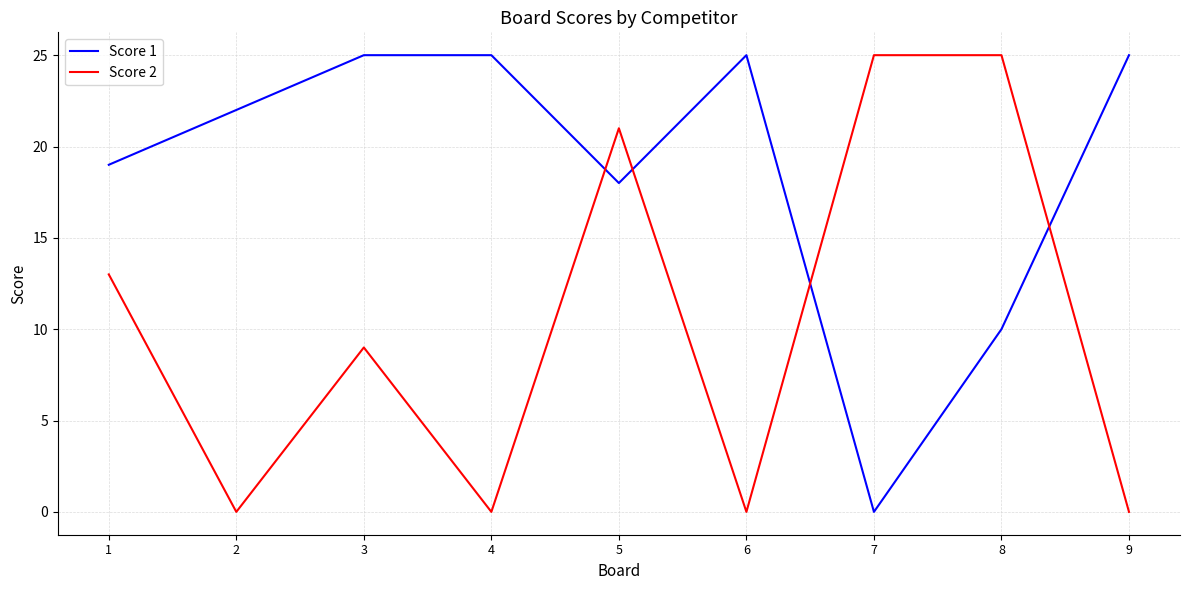

What is the approximate value of Score 1 at 2, to the nearest 10?

20